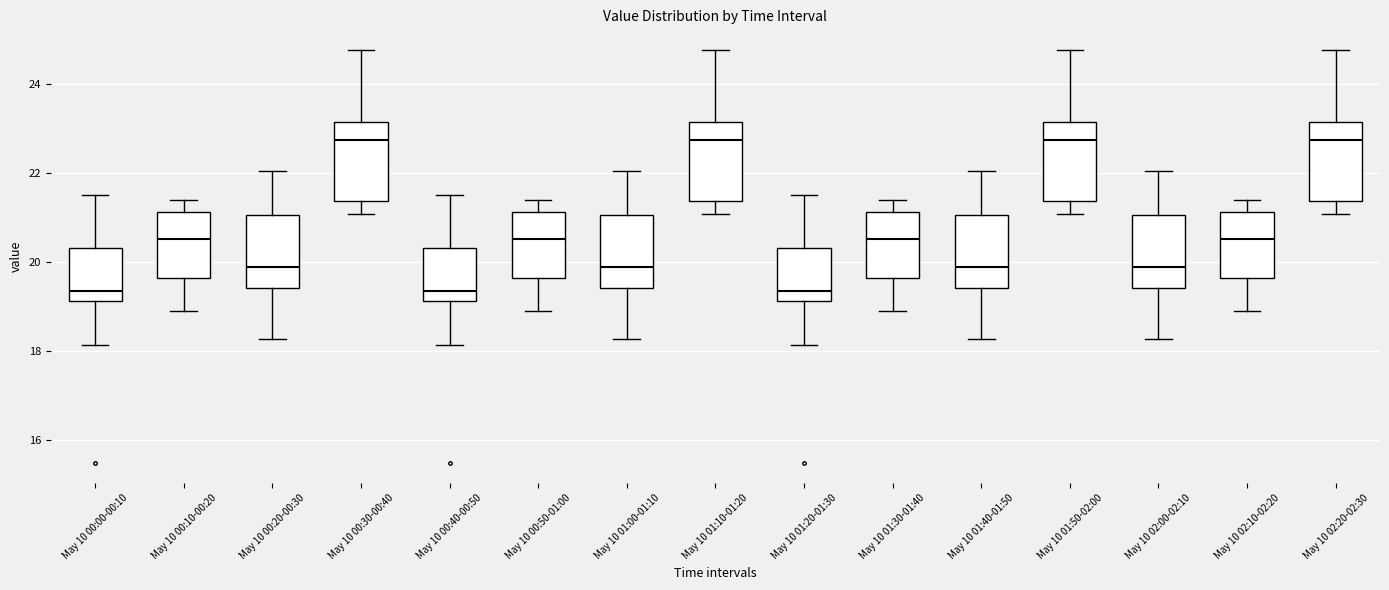

Reading left to right, transcribe this box plot: for each box, give where its median line is, the range the box spans, and where its two whiskers end, as read against the y-axis. The values are not printed on the chart, so give them approximately, as read against the axis.

May 10 00:00-00:10: median 19.4, box 19.2 to 20.4, whiskers 18.2 to 21.6
May 10 00:10-00:20: median 20.6, box 19.6 to 21.2, whiskers 19.0 to 21.4
May 10 00:20-00:30: median 19.8, box 19.4 to 21.0, whiskers 18.2 to 22.0
May 10 00:30-00:40: median 22.8, box 21.4 to 23.2, whiskers 21.0 to 24.8
May 10 00:40-00:50: median 19.4, box 19.2 to 20.4, whiskers 18.2 to 21.6
May 10 00:50-01:00: median 20.6, box 19.6 to 21.2, whiskers 19.0 to 21.4
May 10 01:00-01:10: median 19.8, box 19.4 to 21.0, whiskers 18.2 to 22.0
May 10 01:10-01:20: median 22.8, box 21.4 to 23.2, whiskers 21.0 to 24.8
May 10 01:20-01:30: median 19.4, box 19.2 to 20.4, whiskers 18.2 to 21.6
May 10 01:30-01:40: median 20.6, box 19.6 to 21.2, whiskers 19.0 to 21.4
May 10 01:40-01:50: median 19.8, box 19.4 to 21.0, whiskers 18.2 to 22.0
May 10 01:50-02:00: median 22.8, box 21.4 to 23.2, whiskers 21.0 to 24.8
May 10 02:00-02:10: median 19.8, box 19.4 to 21.0, whiskers 18.2 to 22.0
May 10 02:10-02:20: median 20.6, box 19.6 to 21.2, whiskers 19.0 to 21.4
May 10 02:20-02:30: median 22.8, box 21.4 to 23.2, whiskers 21.0 to 24.8